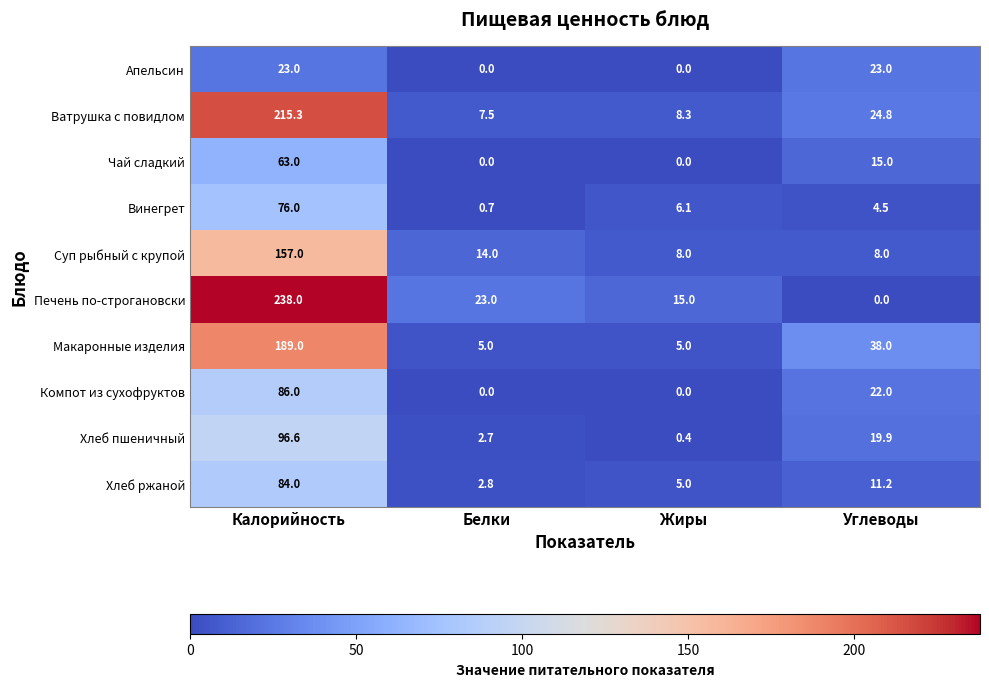

List the labels in order of Ватрушка с повидлом value, largest first.

Калорийность, Углеводы, Жиры, Белки